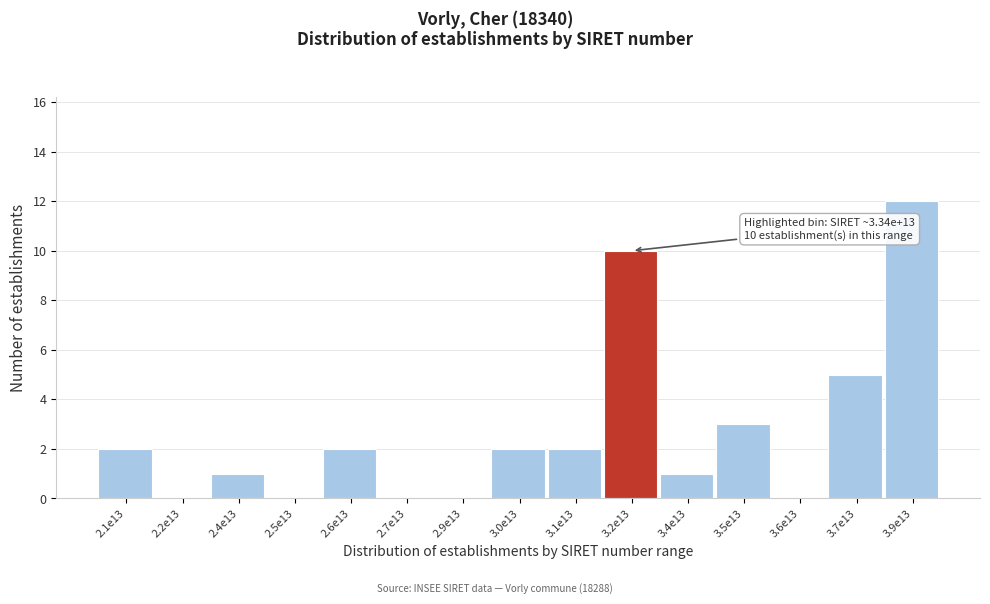

Reading left to right, extract all data points from this chart.

2.1e13=2	2.2e13=0	2.4e13=1	2.5e13=0	2.6e13=2	2.7e13=0	2.9e13=0	3.0e13=2	3.1e13=2	3.2e13=10	3.4e13=1	3.5e13=3	3.6e13=0	3.7e13=5	3.9e13=12